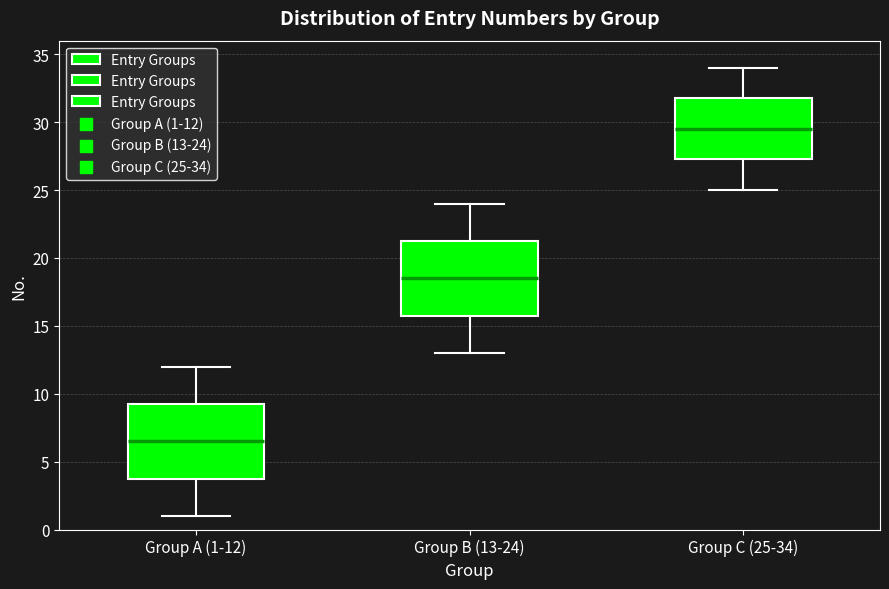

Reading left to right, read every box against the y-axis: the position of its median line, the range the box covers, and the ends of its whiskers. The values are not printed on the chart, so give them approximately, as read against the axis.

Group A (1-12): median 6.5, box 4.0 to 9.5, whiskers 1.0 to 12.0
Group B (13-24): median 18.5, box 16.0 to 21.5, whiskers 13.0 to 24.0
Group C (25-34): median 29.5, box 27.5 to 32.0, whiskers 25.0 to 34.0